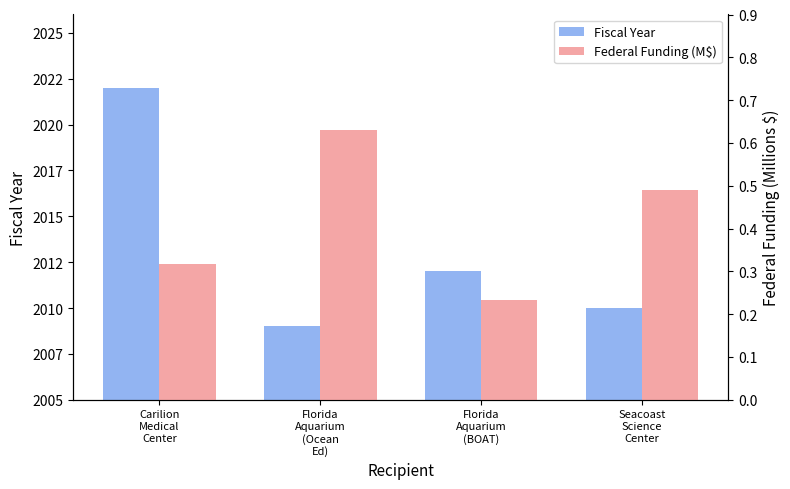

Which series changed the most between Florida
Aquarium
(Ocean
Ed) and Seacoast
Science
Center?

Fiscal Year